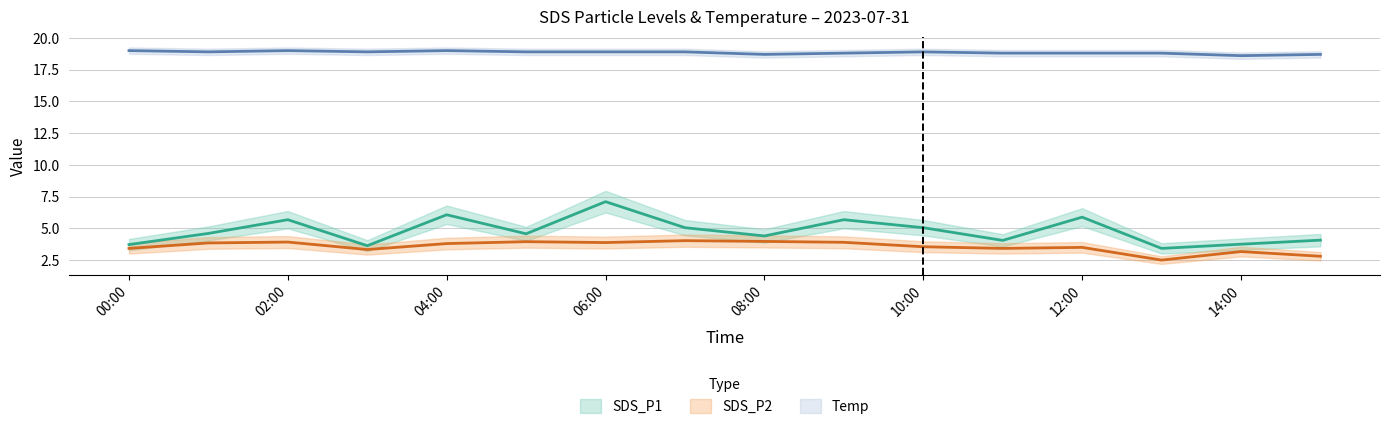

True or false: SDS_P2 and SDS_P1 intersect in this chart.

False